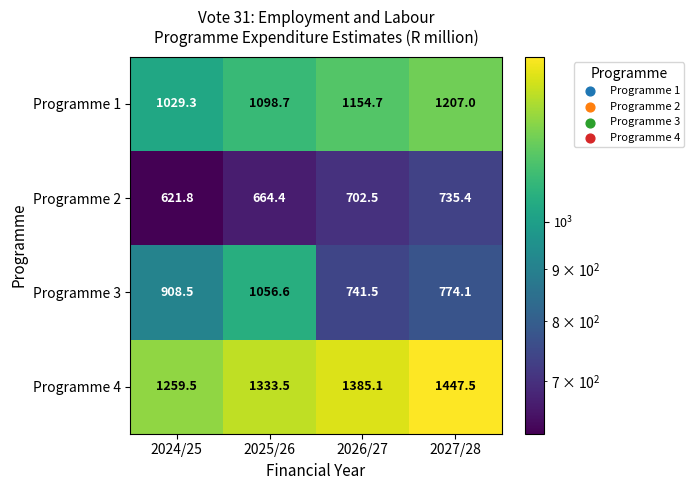

What is the greatest value displayed?

1447.5